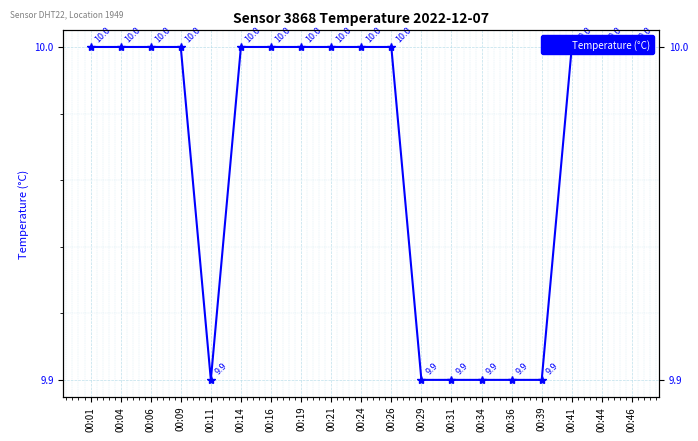

The chart shows a value of 16.7 at 00:06. True or false?

False